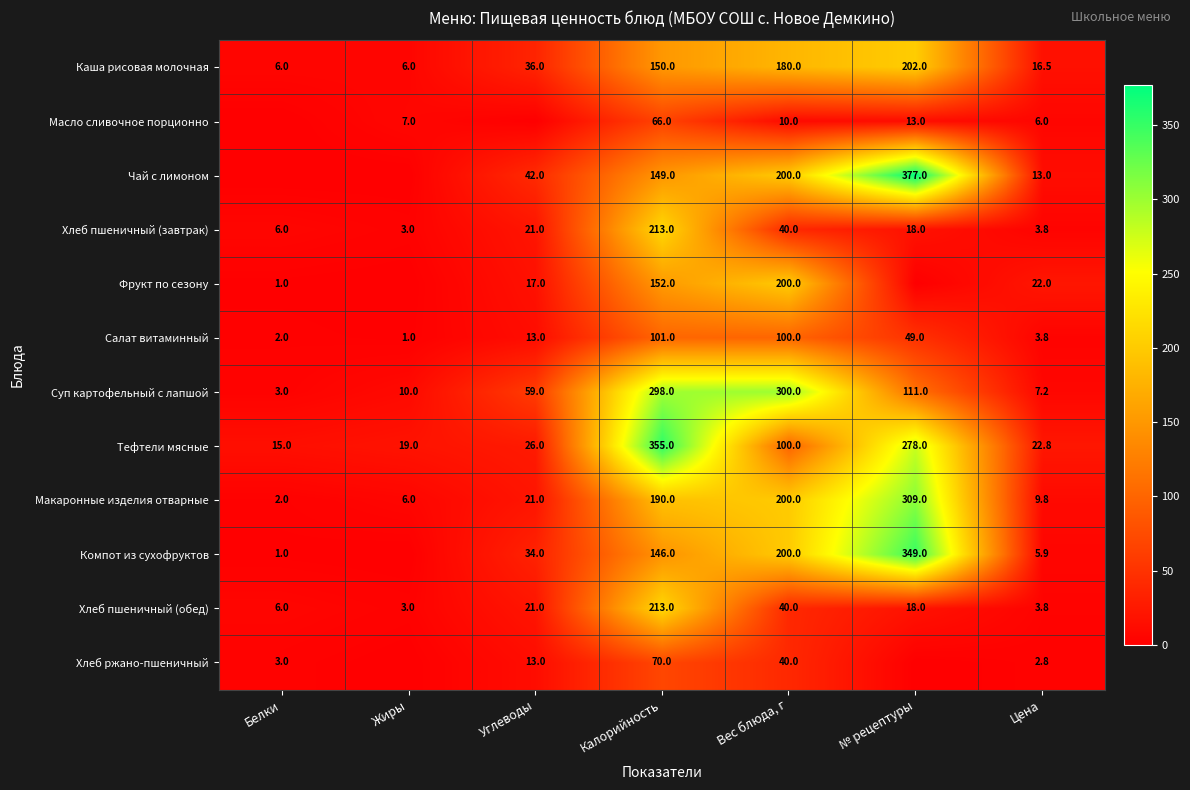

Is the value of Чай с лимоном at Углеводы greater than the value of Компот из сухофруктов at Вес блюда, г?

No